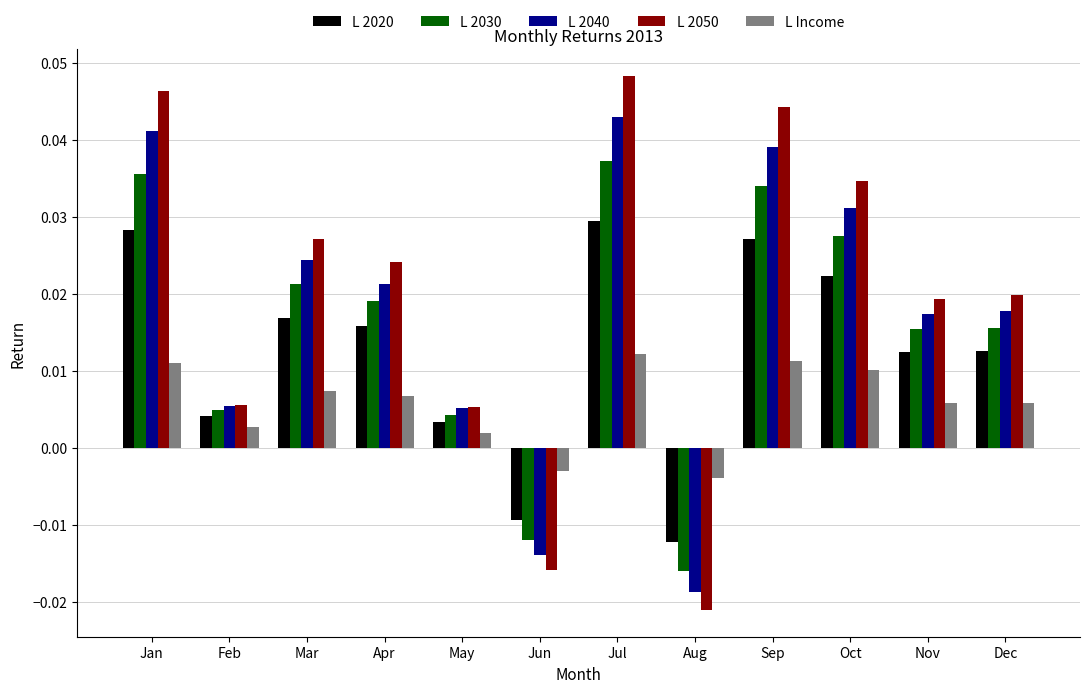

Rank the series by their maximum value, from lowest to highest.

L Income, L 2020, L 2030, L 2040, L 2050